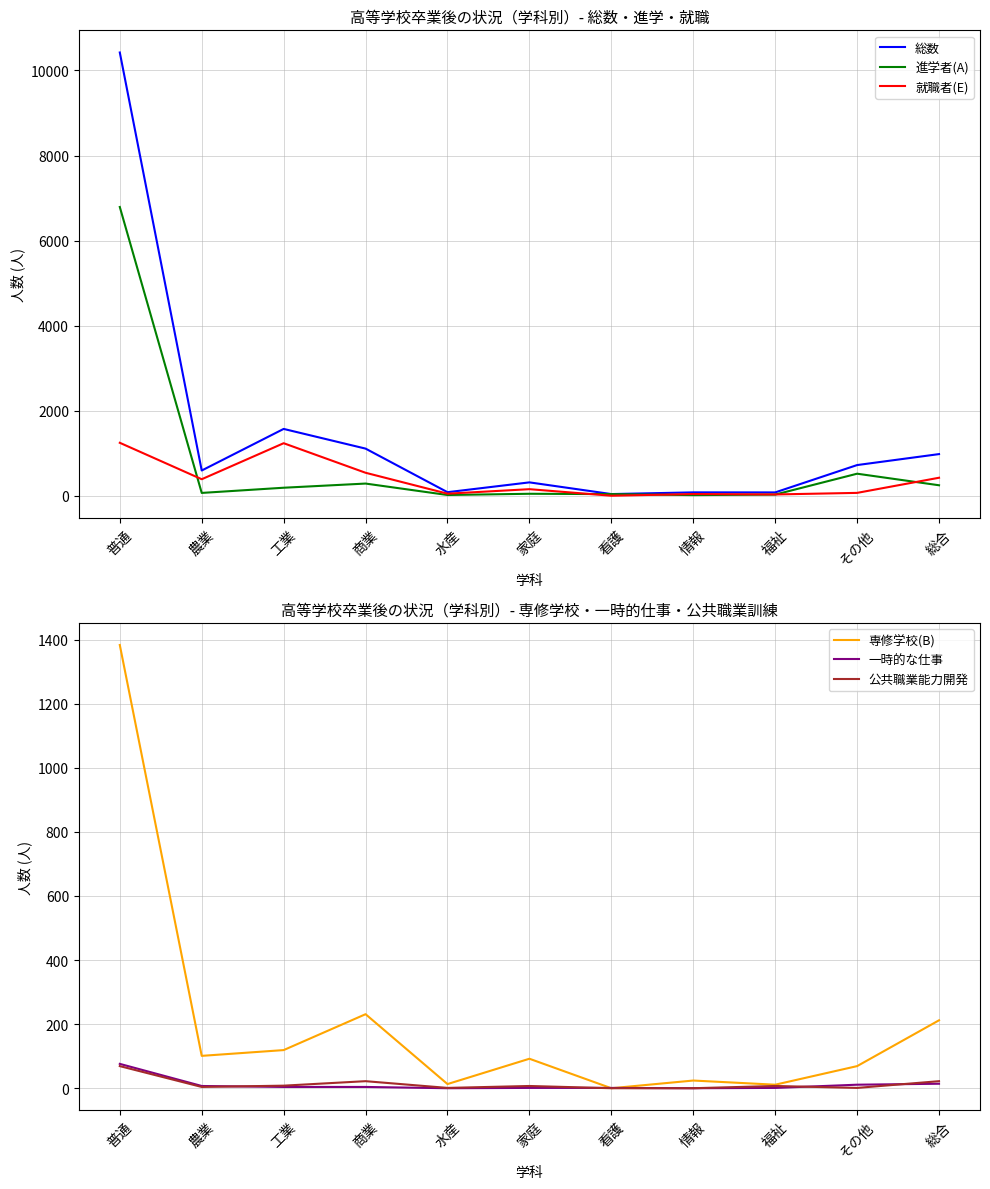

Does the chart display data point markers on the line(s)?

No